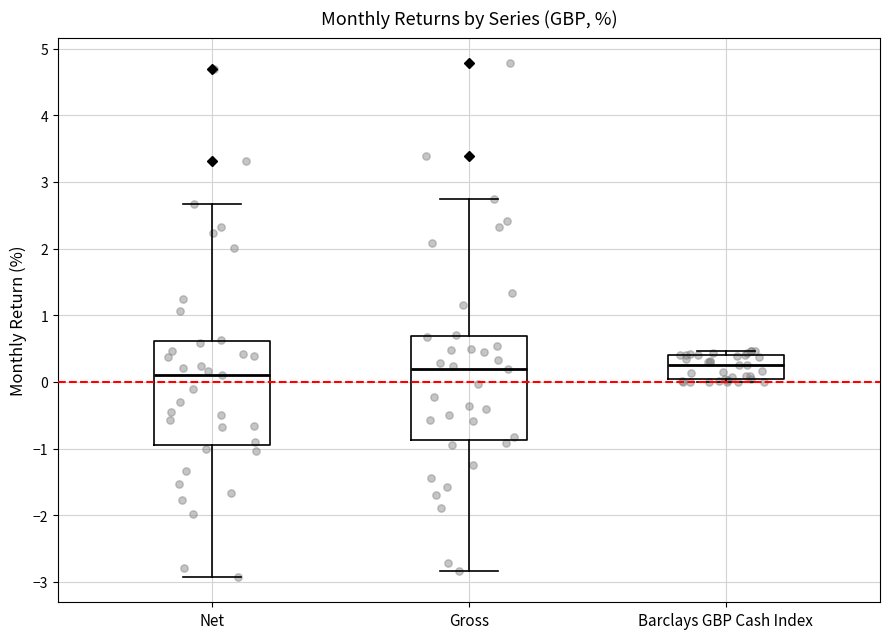

Where does the median line of the box for Gross sit on the y-axis? The values are not printed on the chart, so give them approximately, as read against the axis.

0.2